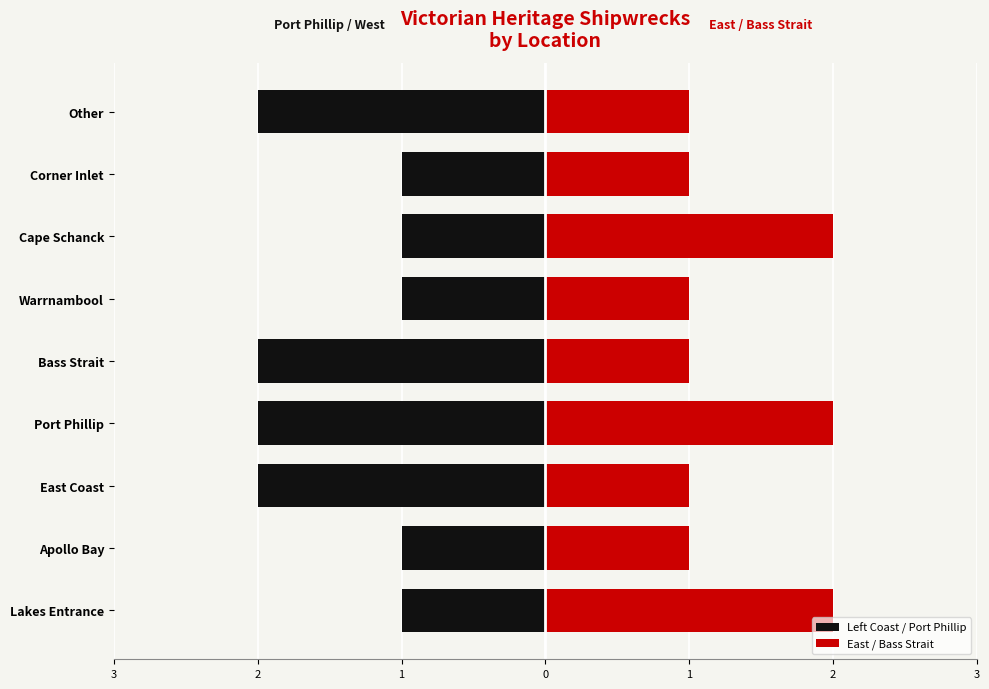

What are all the series names shown in the legend?

Left Coast / Port Phillip, East / Bass Strait